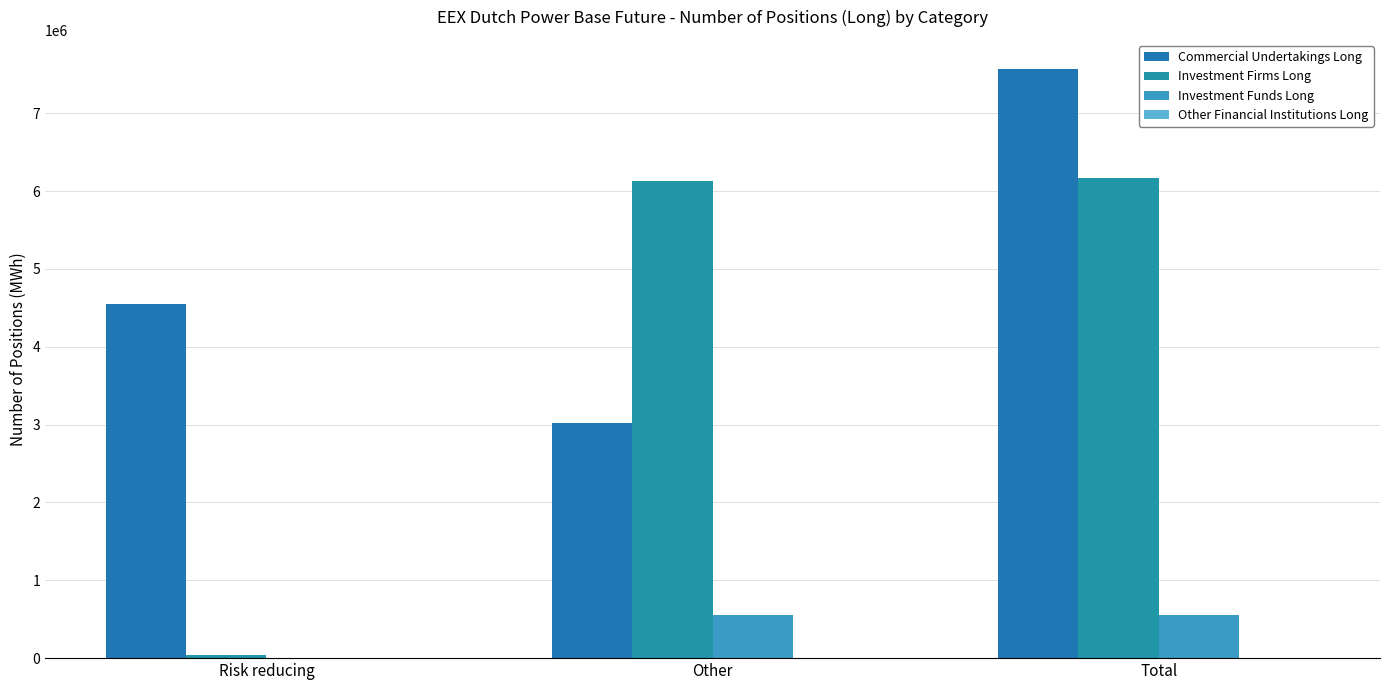

How many Commercial Undertakings Long values are between 3017907 and 7563693?

3